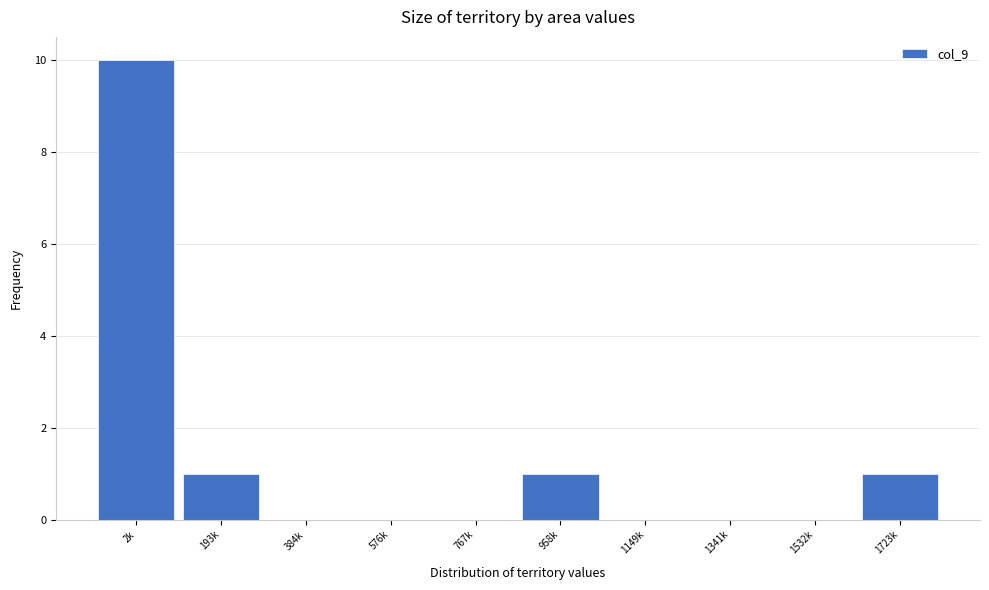

Reading left to right, extract all data points from this chart.

2k=10	193k=1	384k=0	576k=0	767k=0	958k=1	1149k=0	1341k=0	1532k=0	1723k=1